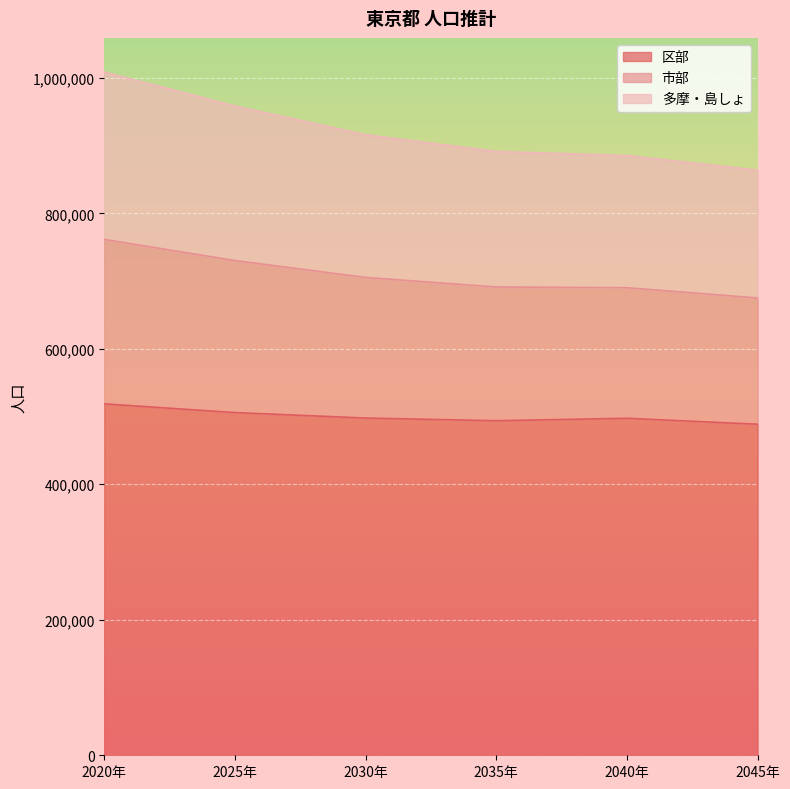

Does the chart display data point markers on the line(s)?

No